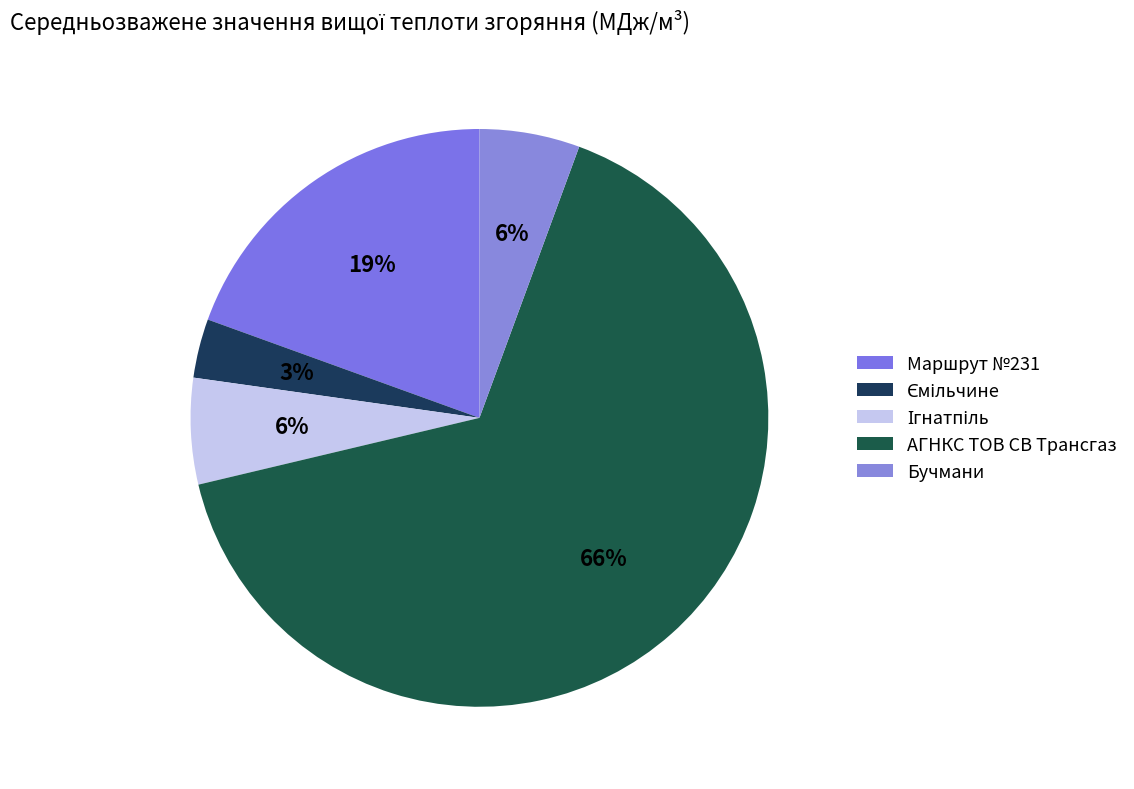

To the nearest percent, what portion does АГНКС ТОВ СВ Трансгаз represent?

66%